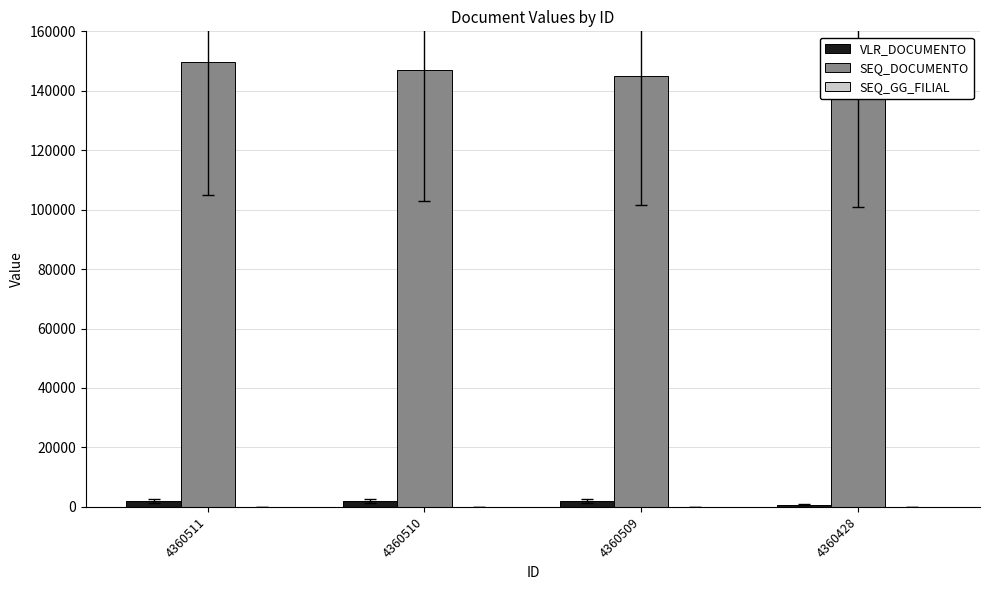

Rank the series by their maximum value, from lowest to highest.

SEQ_GG_FILIAL, VLR_DOCUMENTO, SEQ_DOCUMENTO